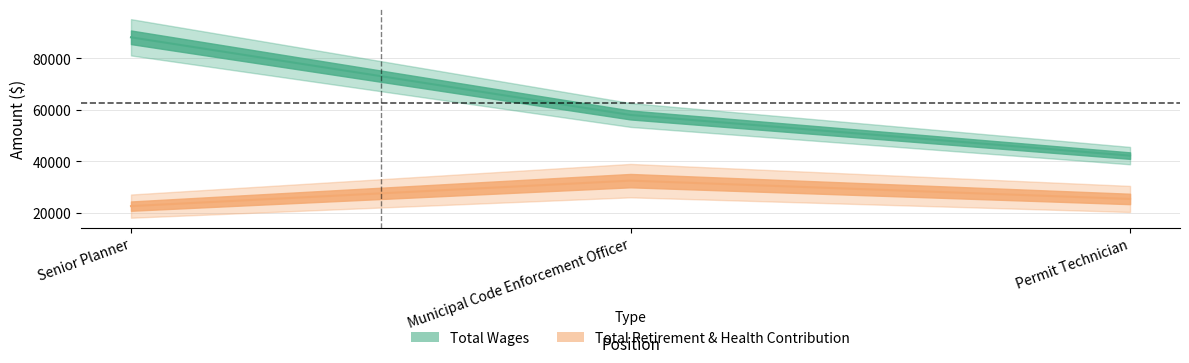

What are all the series names shown in the legend?

Total Wages, Total Retirement & Health Contribution